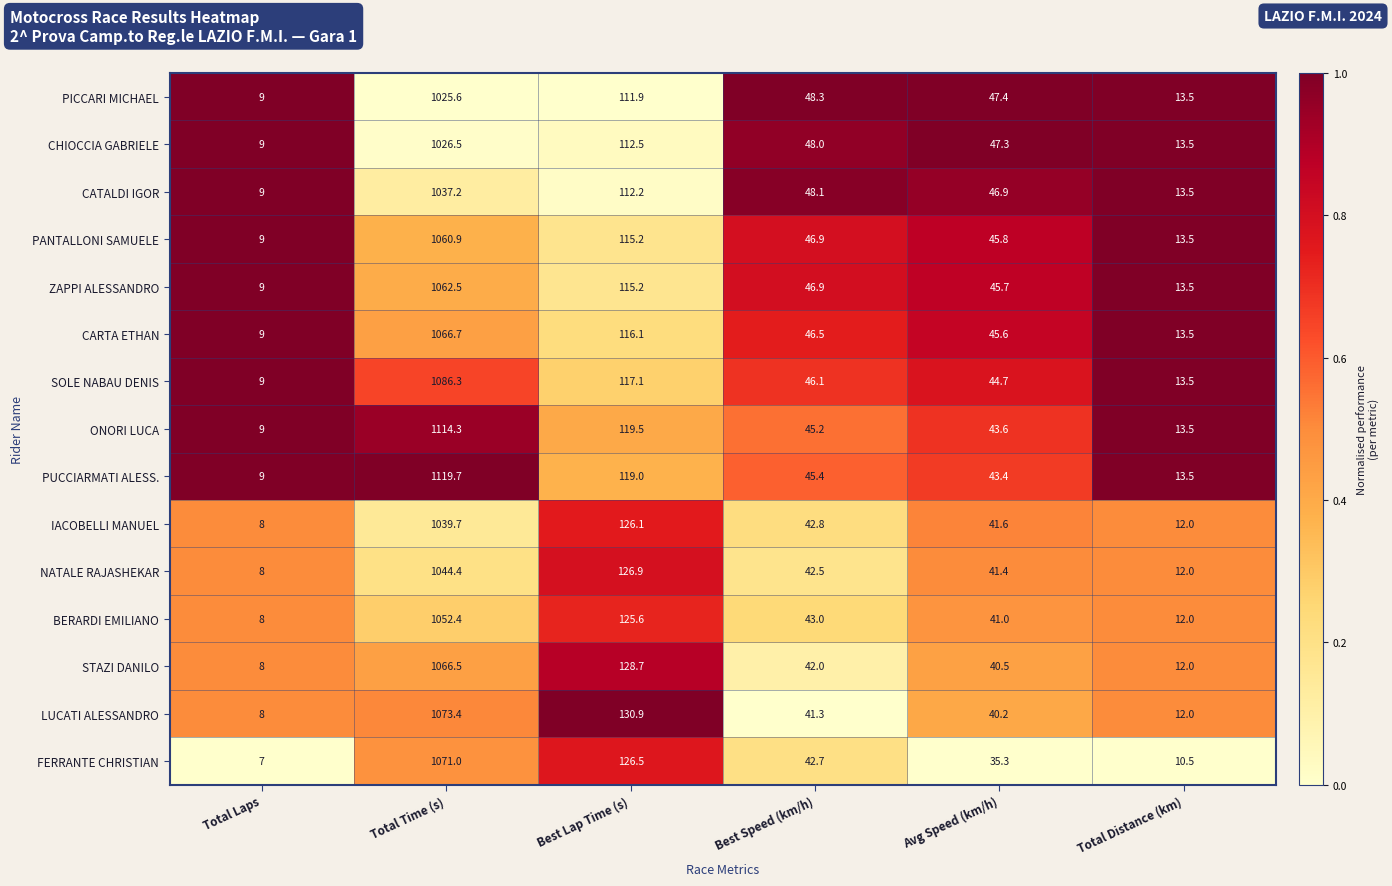

Is it true that PUCCIARMATI ALESS. equals 77.5 at Avg Speed (km/h)?

False